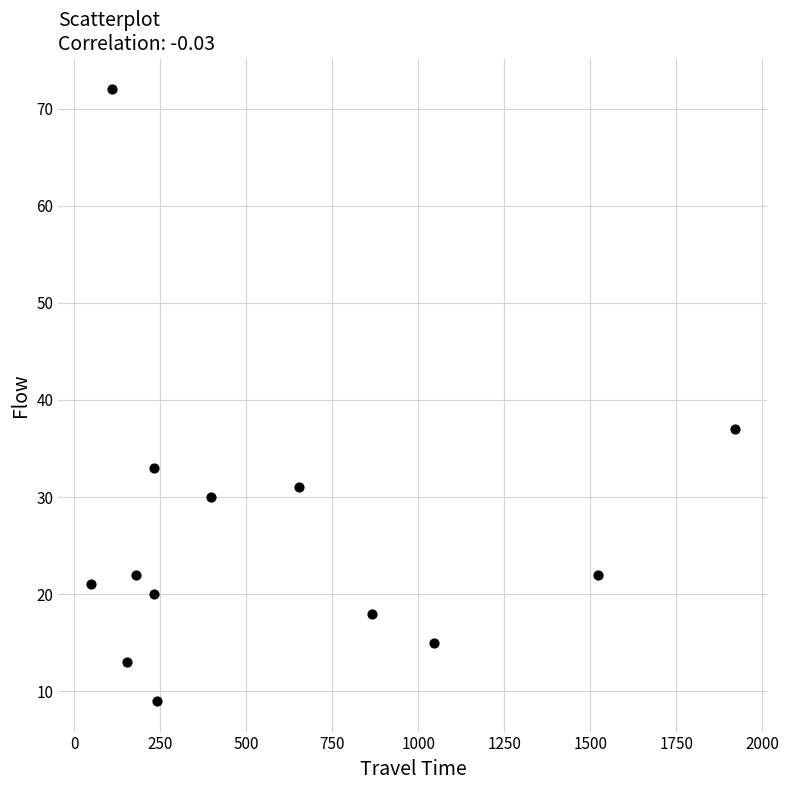

What Y value in the scatter plot is closest to 40?

37